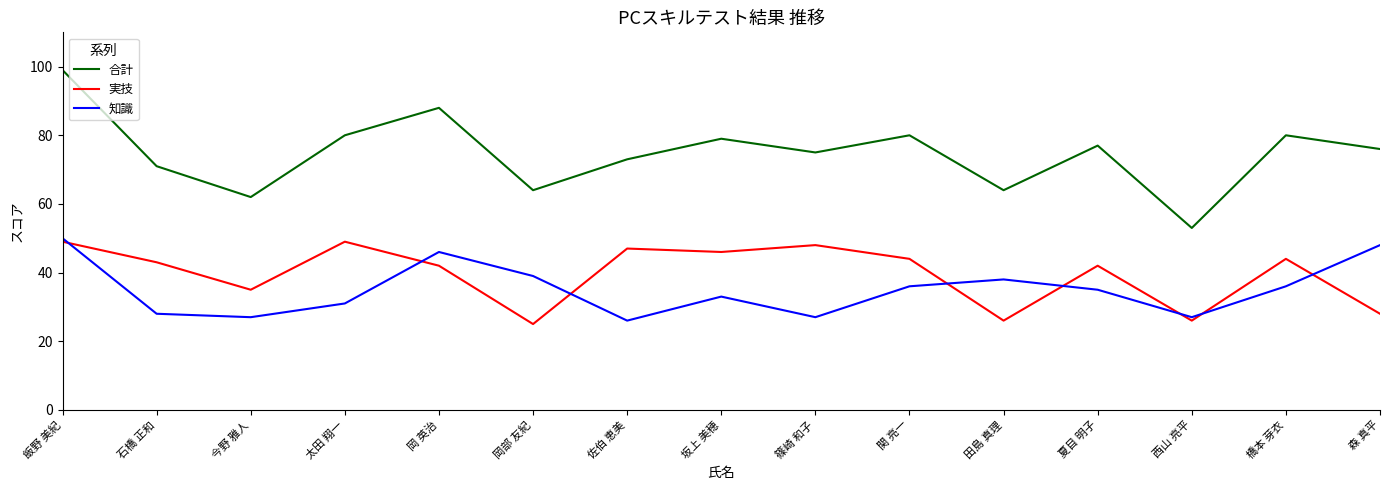

At 太田 翔一, list the series in order from largest to smallest.

合計, 実技, 知識